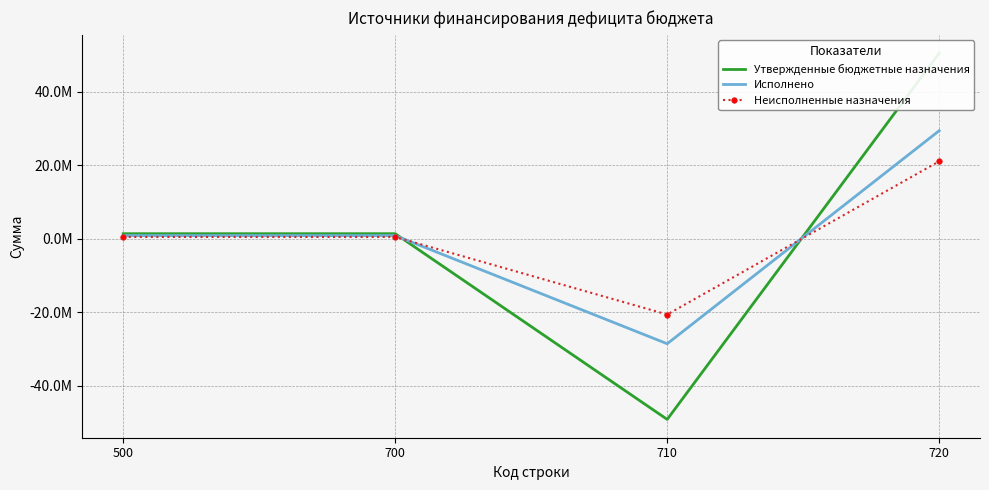

At which label does Неисполненные назначения reach its peak?

720